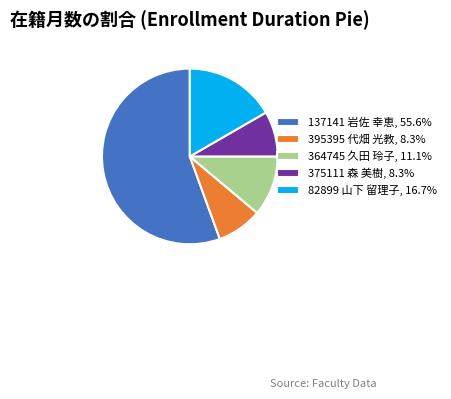

Is 137141 岩佐 幸恵, 55.6% the majority of the pie?

Yes